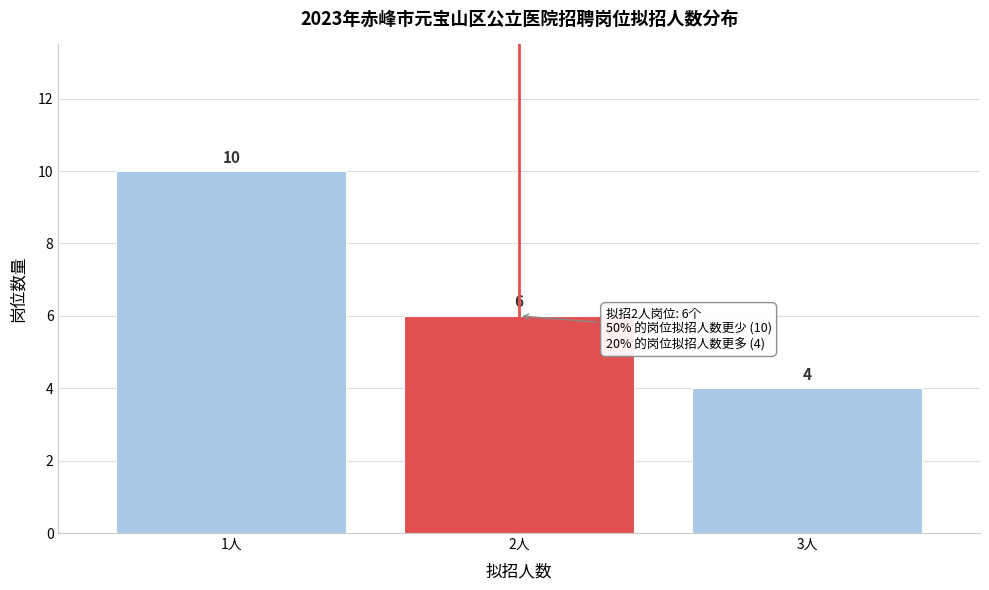

Reading right to left, extract all data points from this chart.

3人=4	2人=6	1人=10